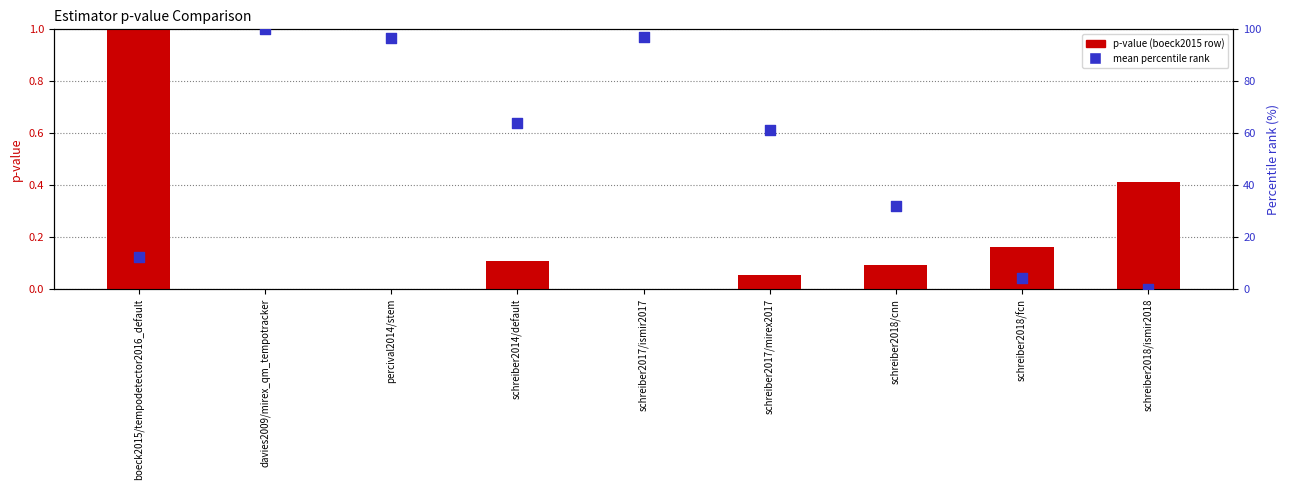

Which series has the largest total across all categories?

mean percentile rank